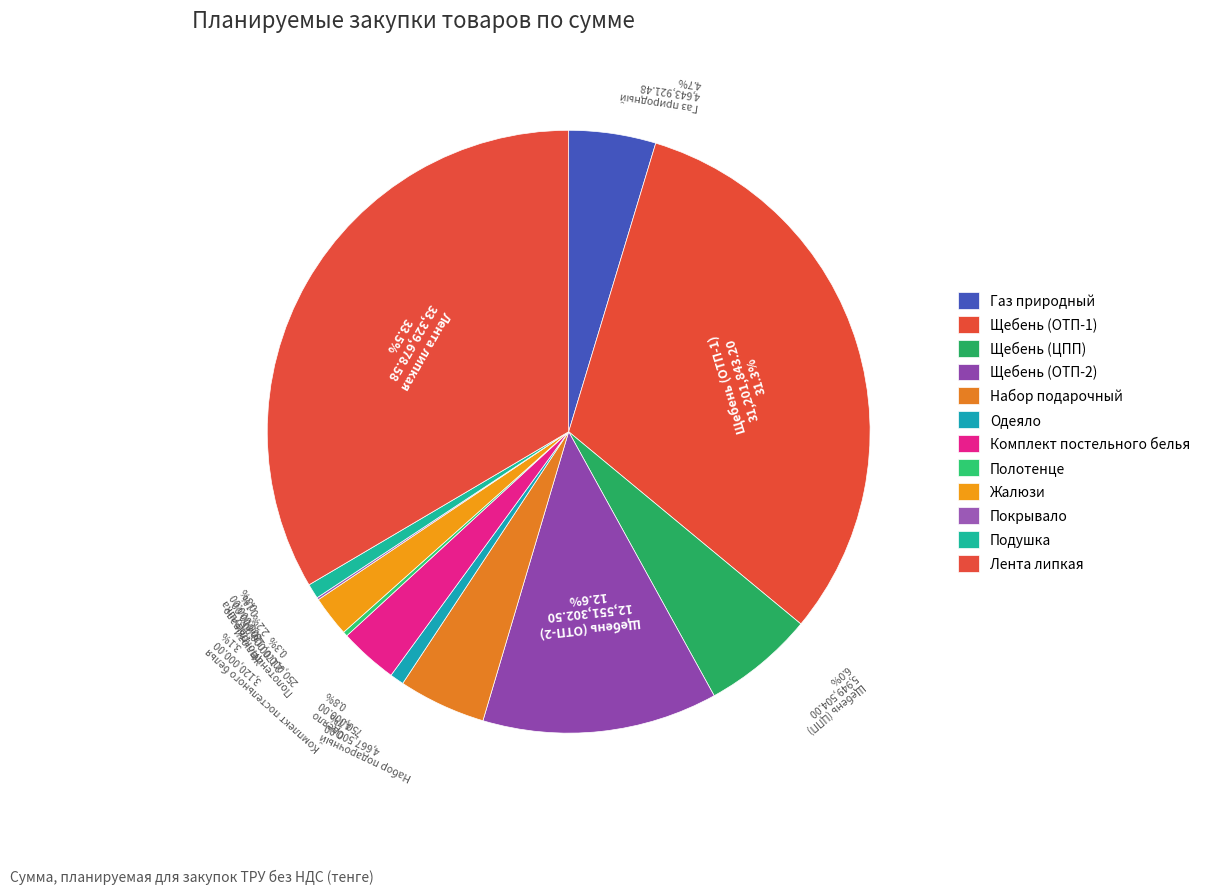

Is there a majority slice in this chart?

No